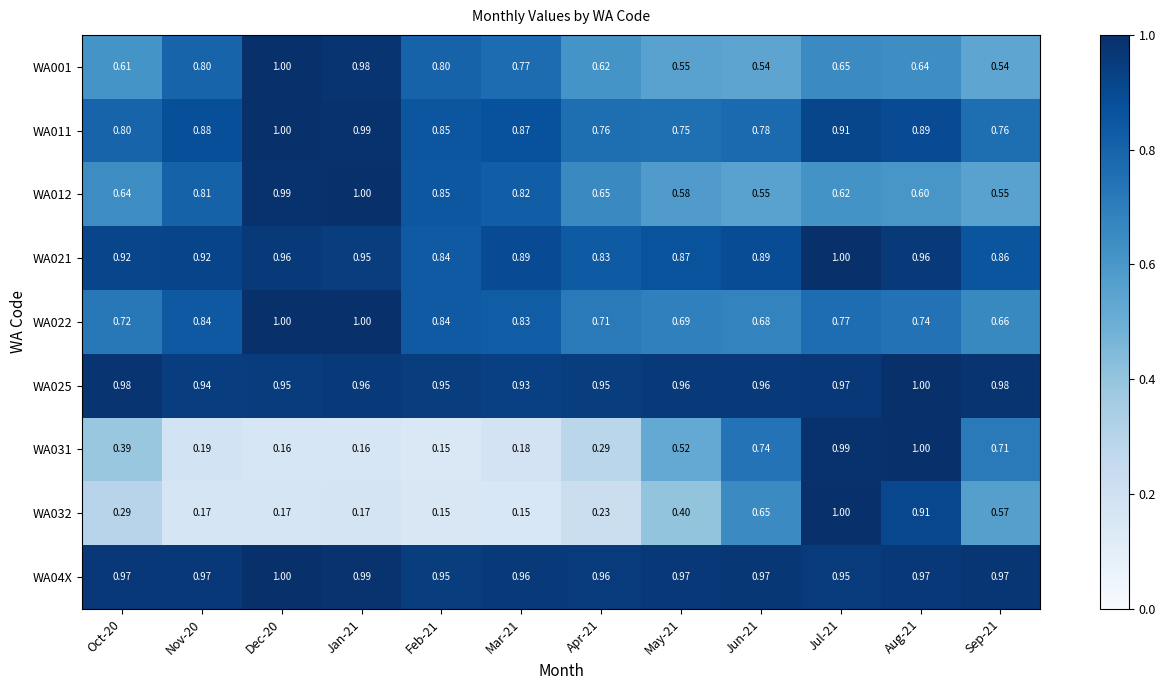

Is the value of WA012 at Jun-21 greater than the value of WA011 at Sep-21?

No